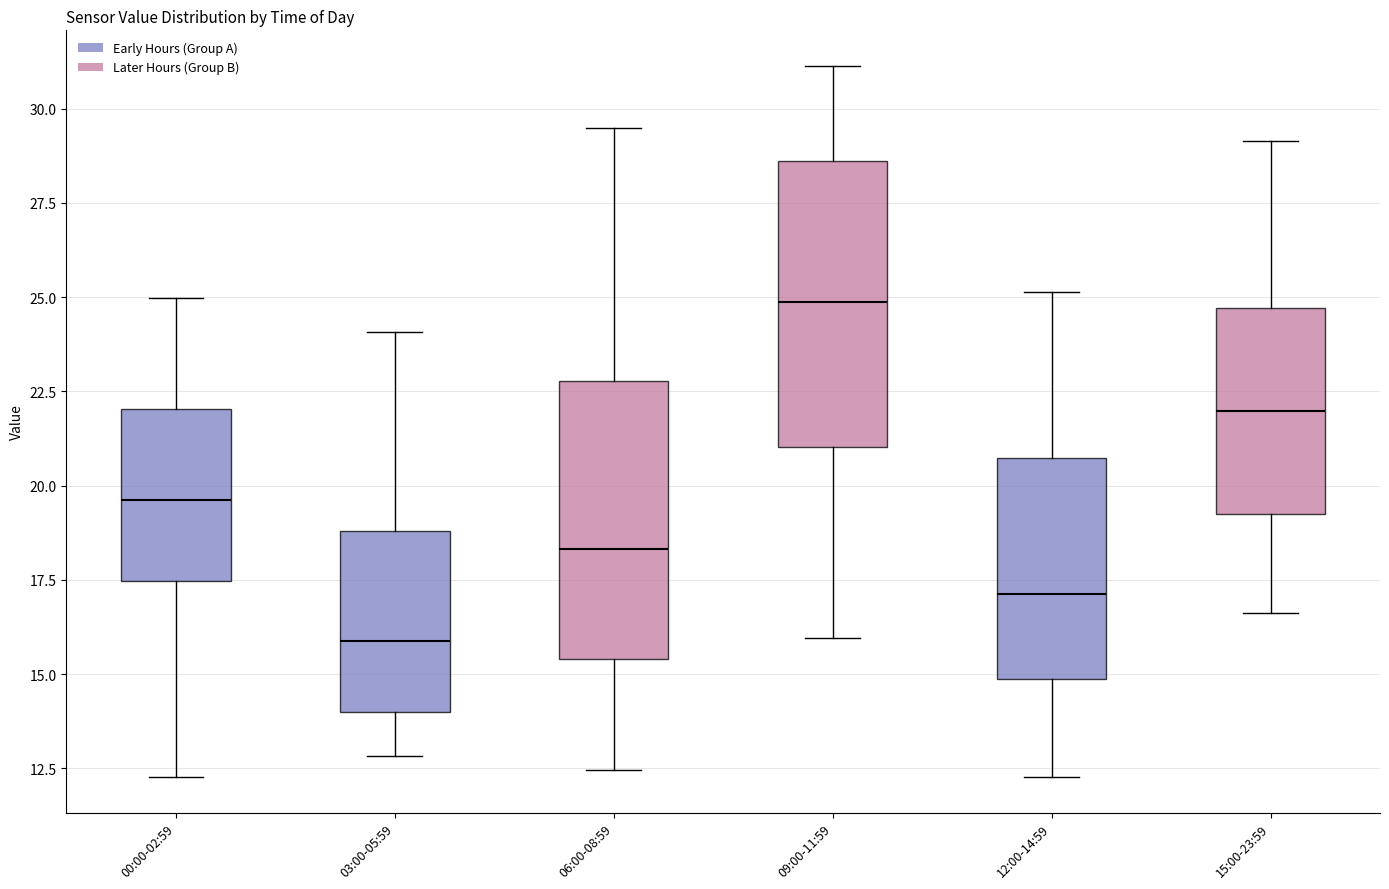

Where is the upper edge of the box for 03:00-05:59 on the y-axis? The values are not printed on the chart, so give them approximately, as read against the axis.

19.0